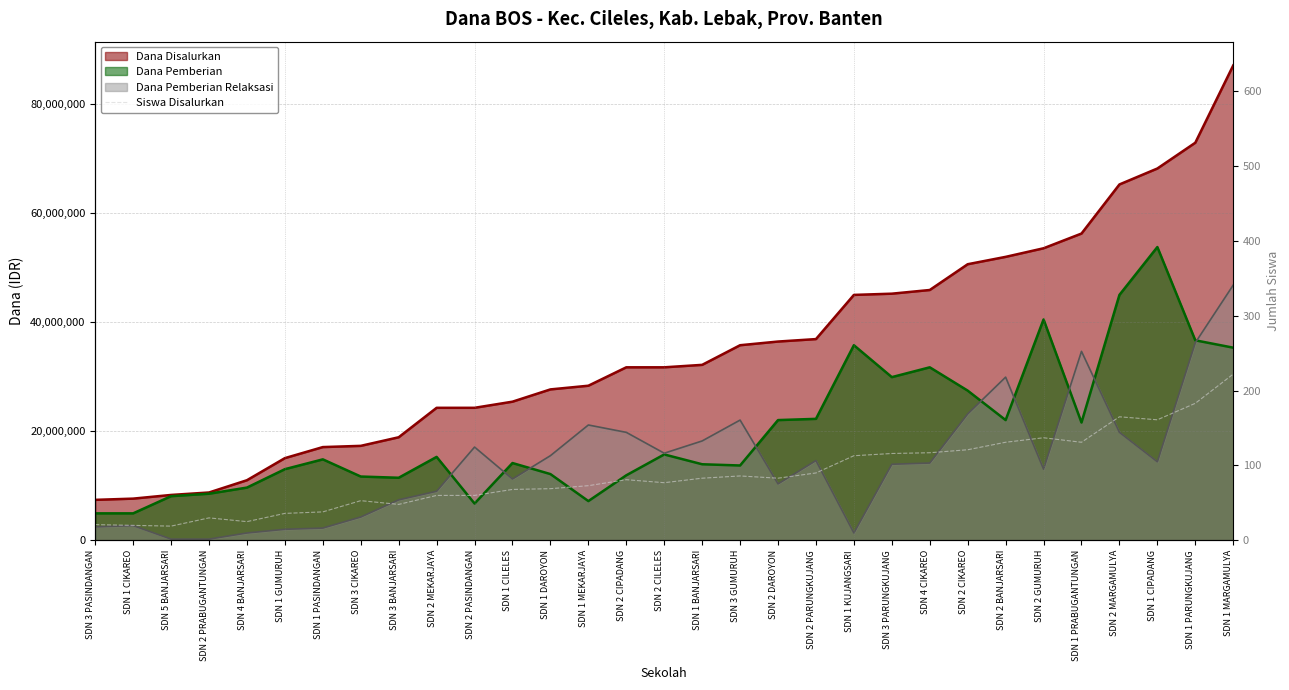

Is it true that the value at SDN 4 CIKAREO is 195?

False